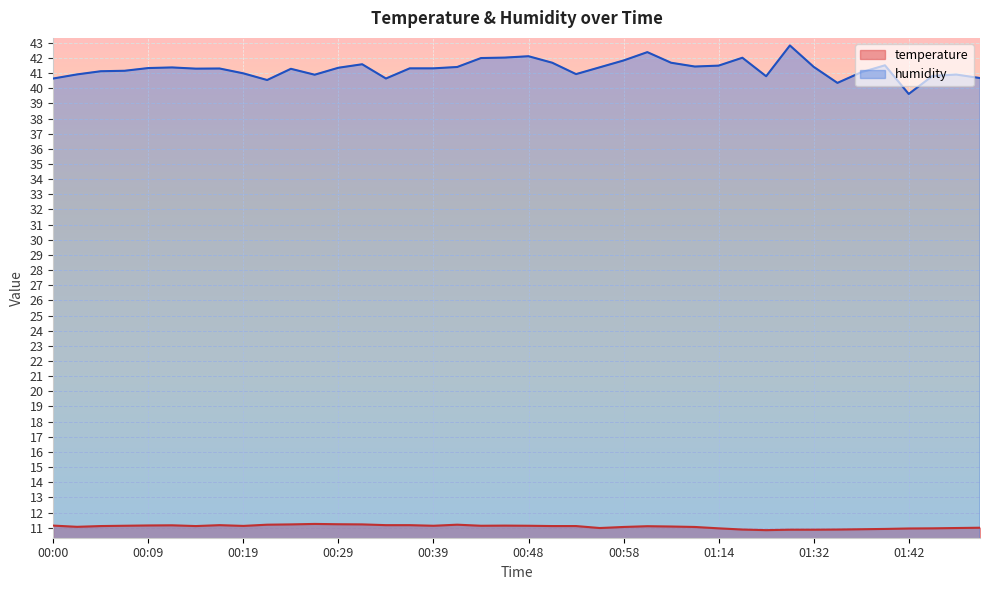

True or false: humidity and temperature intersect in this chart.

False